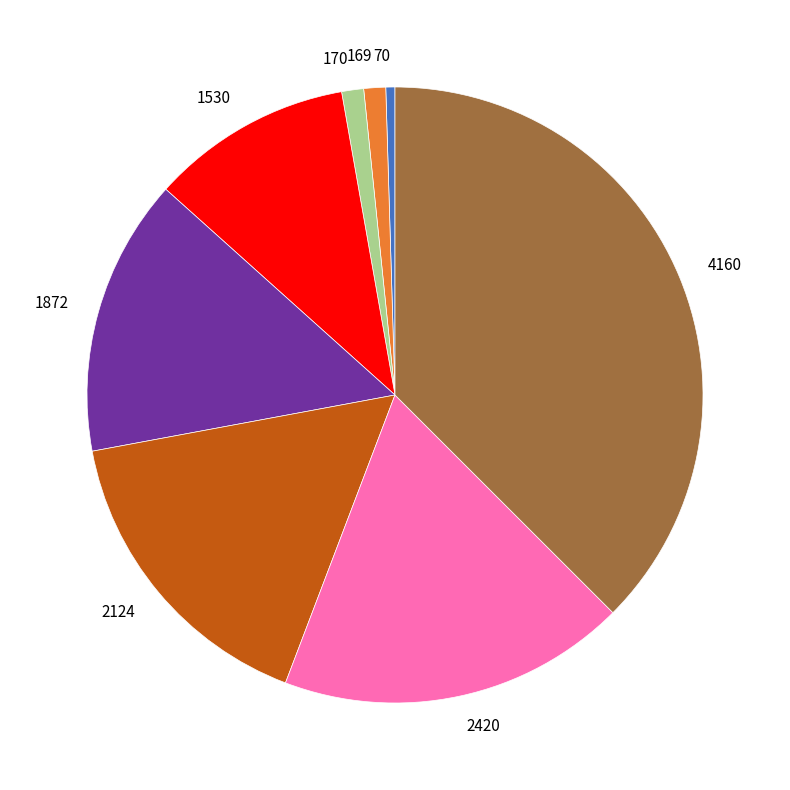

Is the sum of 2420 and 70 greater than half?

No